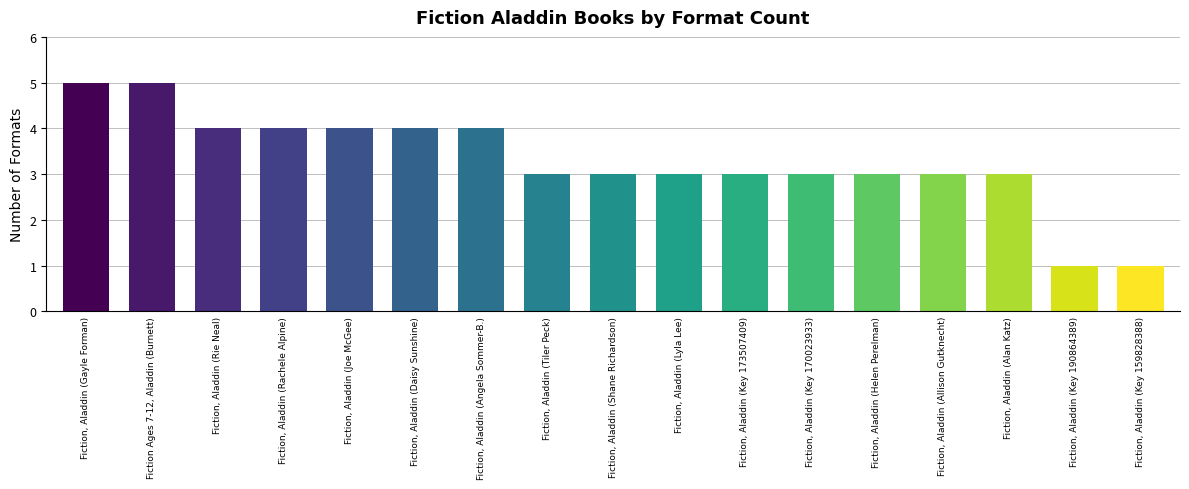

What is the approximate value at Fiction, Aladdin (Helen Perelman)?

3